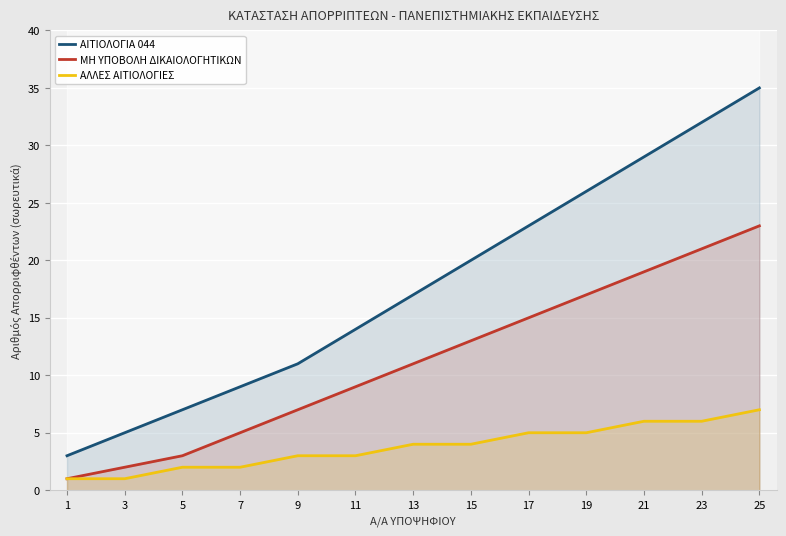

Is the value of ΜΗ ΥΠΟΒΟΛΗ ΔΙΚΑΙΟΛΟΓΗΤΙΚΩΝ at 23 greater than the value of ΑΙΤΙΟΛΟΓΙΑ 044 at 15?

Yes